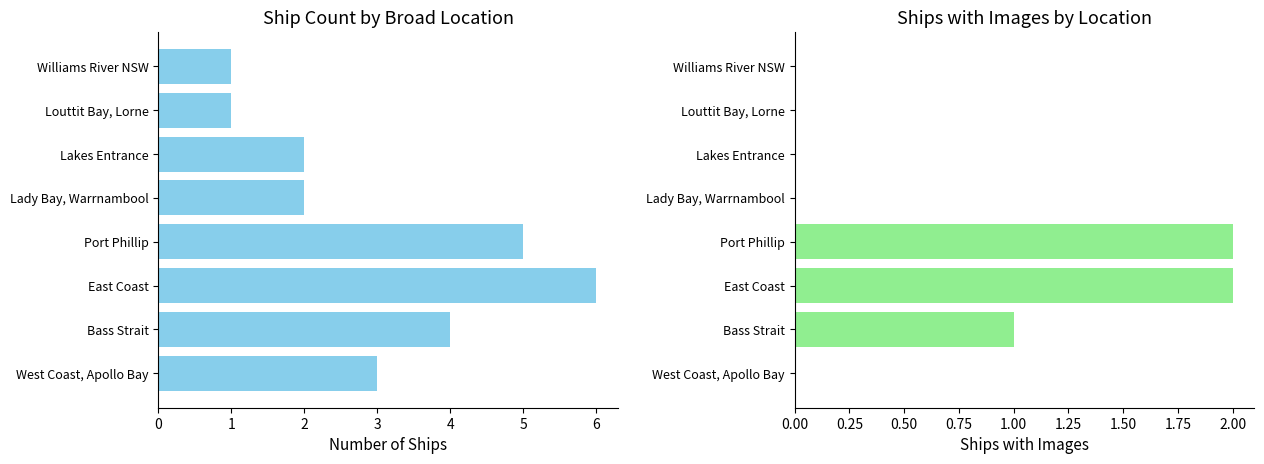

Which series has the largest total across all categories?

Ship Count